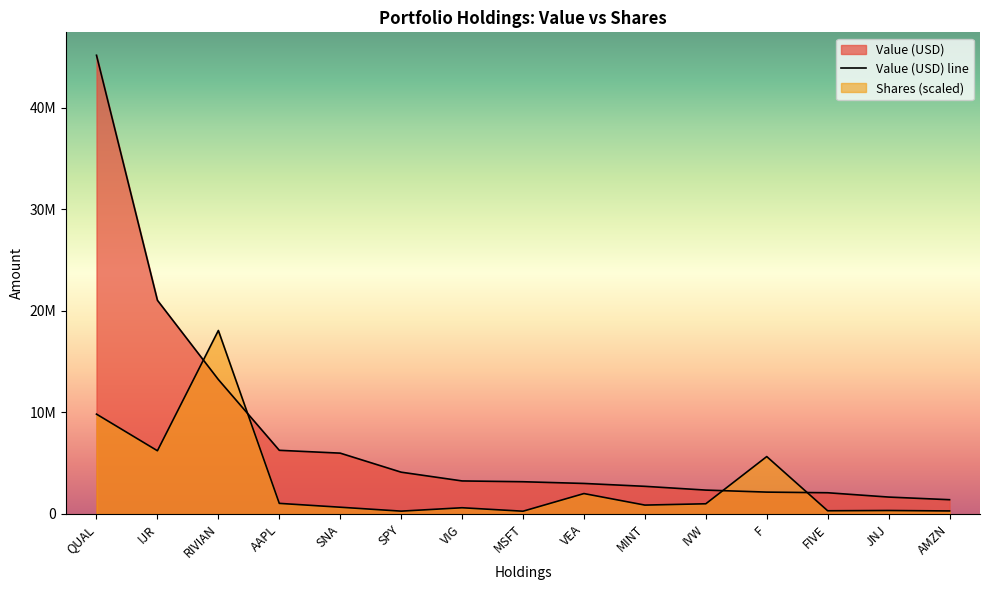

What is the value of the Shares point at the 1st from the left?

9825252.3